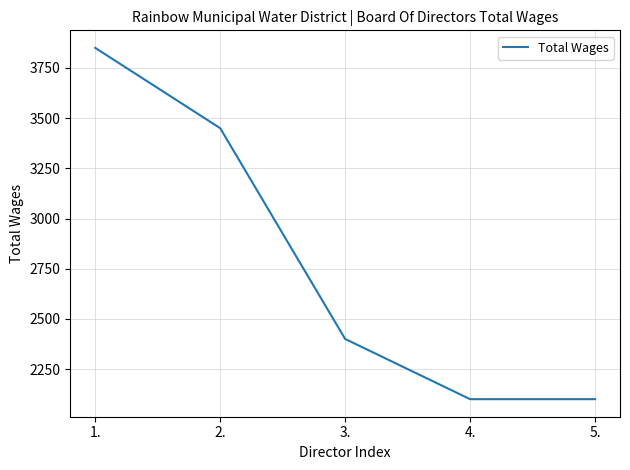

The value at 3. is 738. True or false?

False